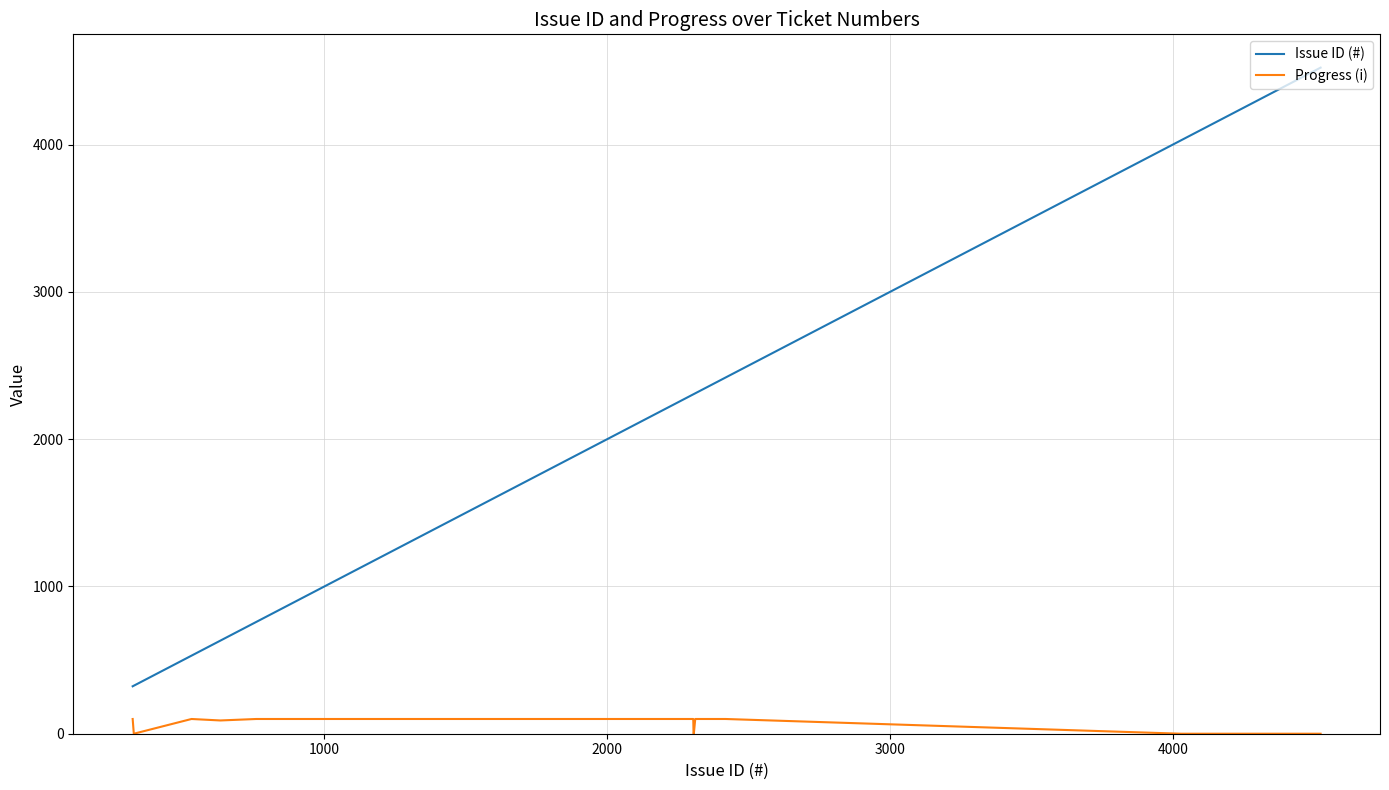

Which series has the widest spread of values?

Issue ID (#)